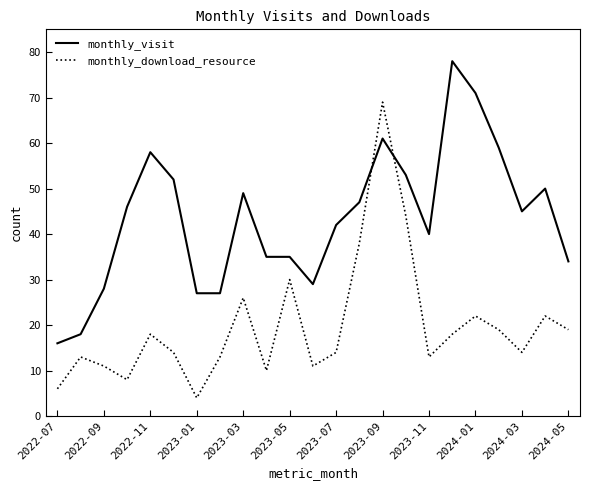

Which series has the largest total across all categories?

monthly_visit